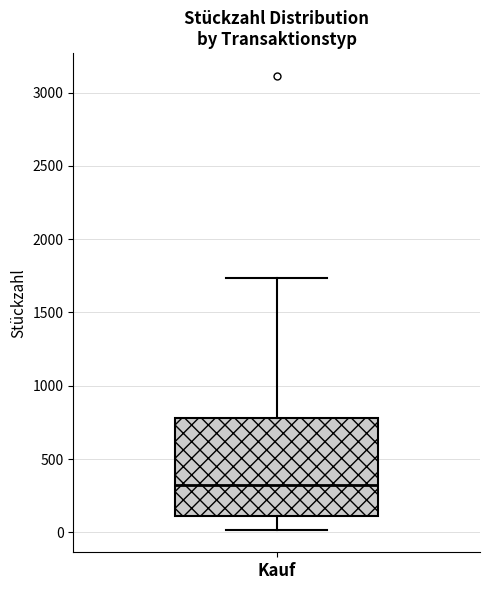

Transcribe this box plot: give where the median line is, the range the box spans, and where the two whiskers end, as read against the y-axis. The values are not printed on the chart, so give them approximately, as read against the axis.

median 300, box 100 to 800, whiskers 0 to 1750